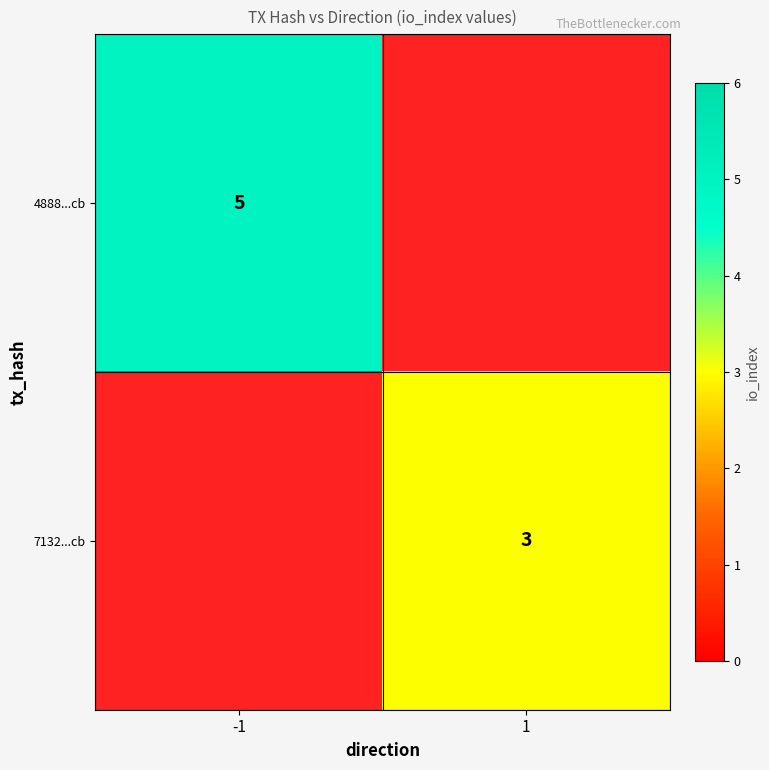

Is it true that 7132...cb equals 2 at 1?

False